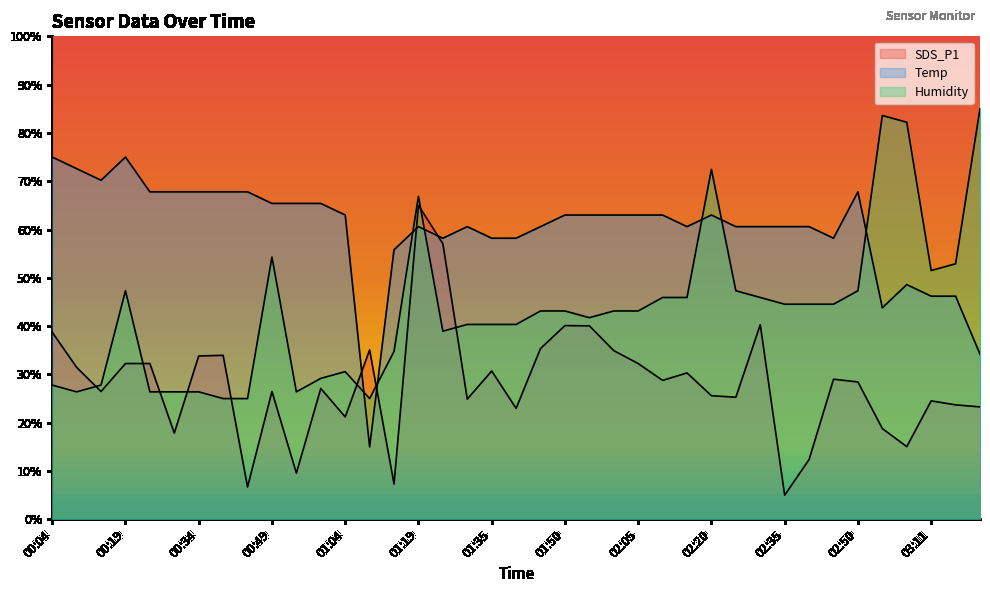

What are all the series names shown in the legend?

SDS_P1, Temp, Humidity